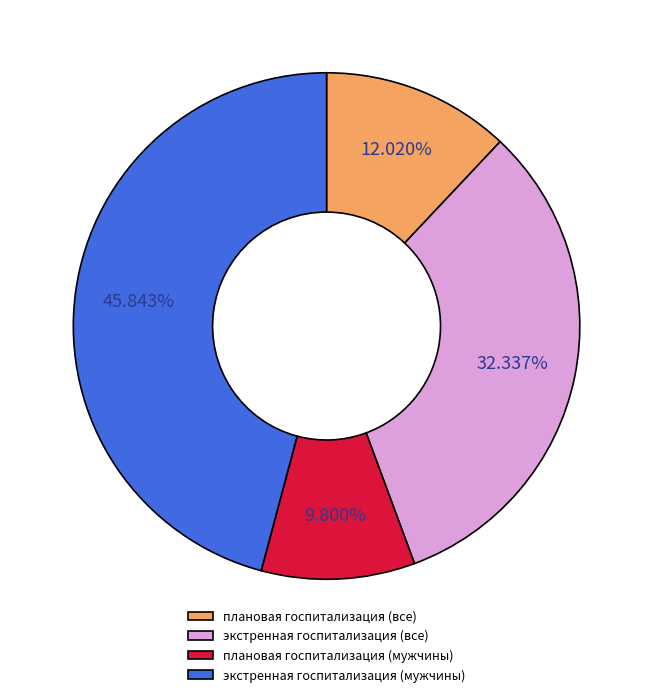

Which category has the smallest portion of the pie?

плановая госпитализация (мужчины)